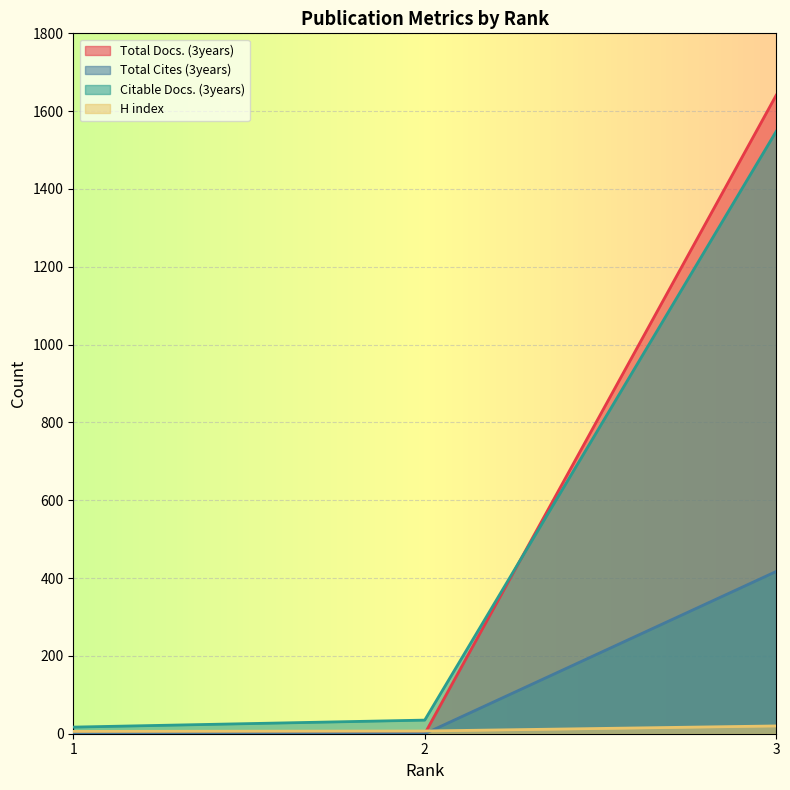

What are all the series names shown in the legend?

Total Docs. (3years), Total Cites (3years), Citable Docs. (3years), H index